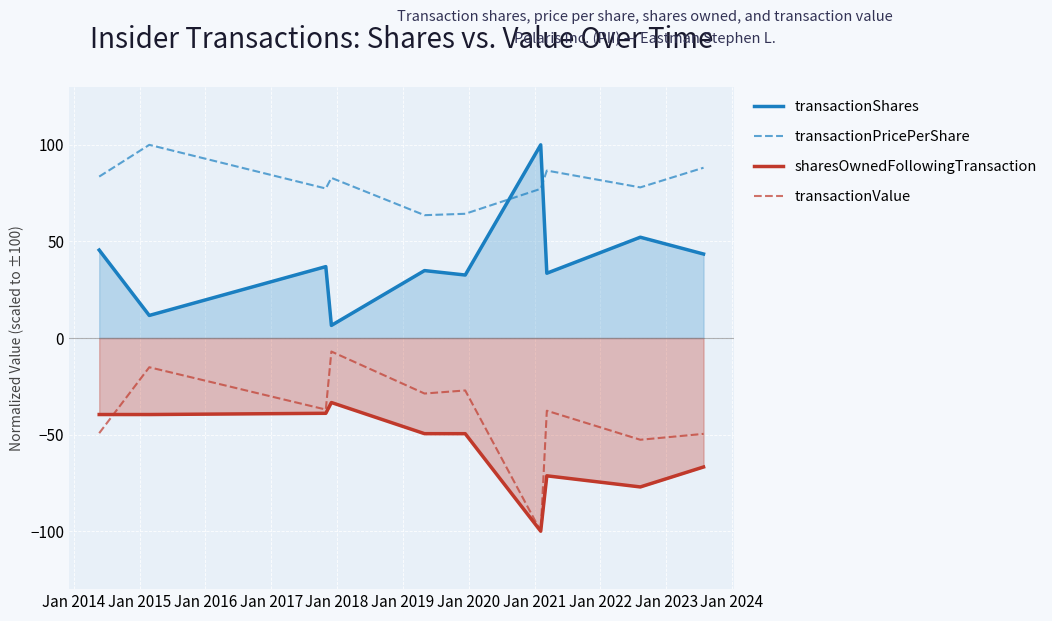

How many interior local valleys does the transactionValue series have?

4